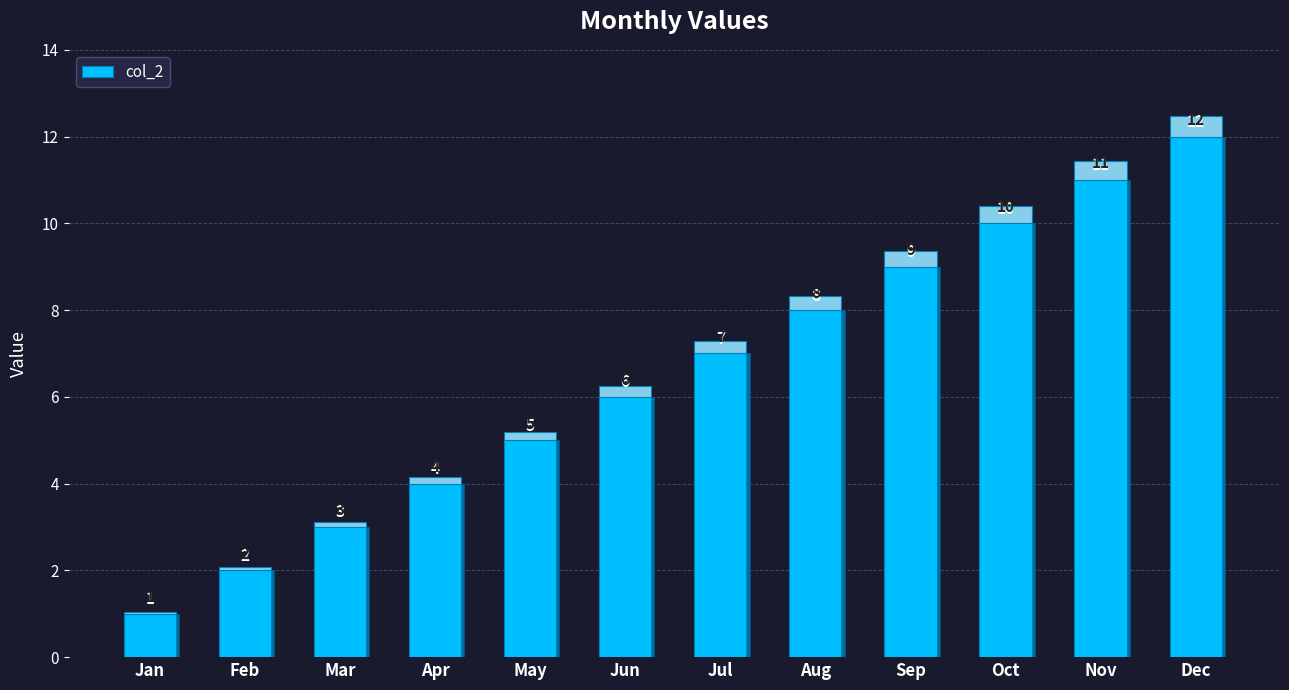

Reading left to right, transcribe all the data shown in this chart.

1	2	3	4	5	6	7	8	9	10	11	12